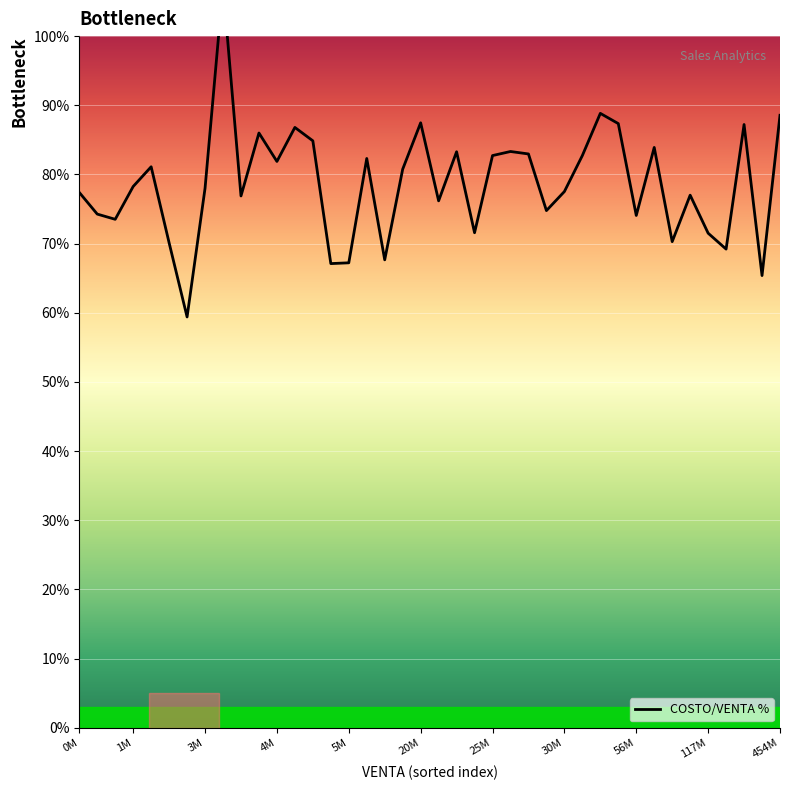

Where is the data nearest to the value 83?

25